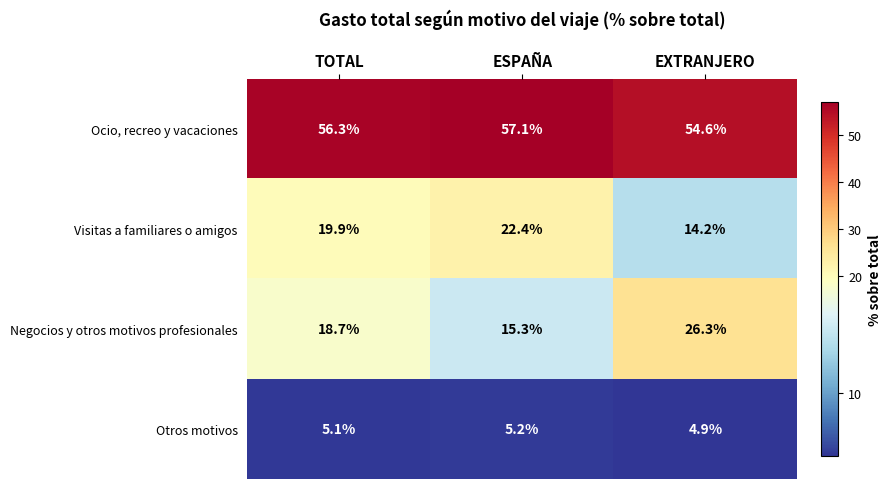

Where does the Visitas a familiares o amigos series first go above 19?

TOTAL